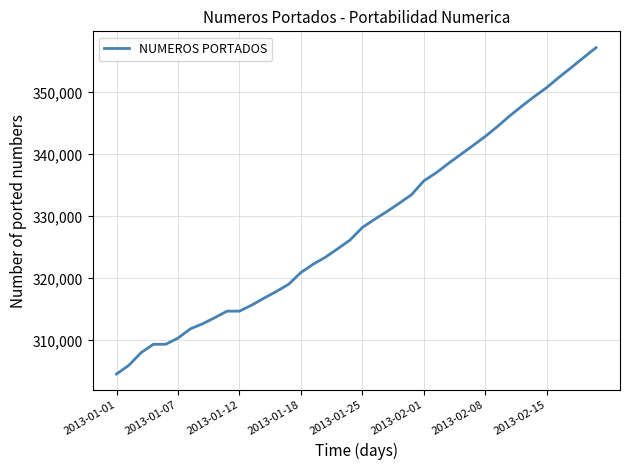

What is the difference between the maximum and minimum values?

52627